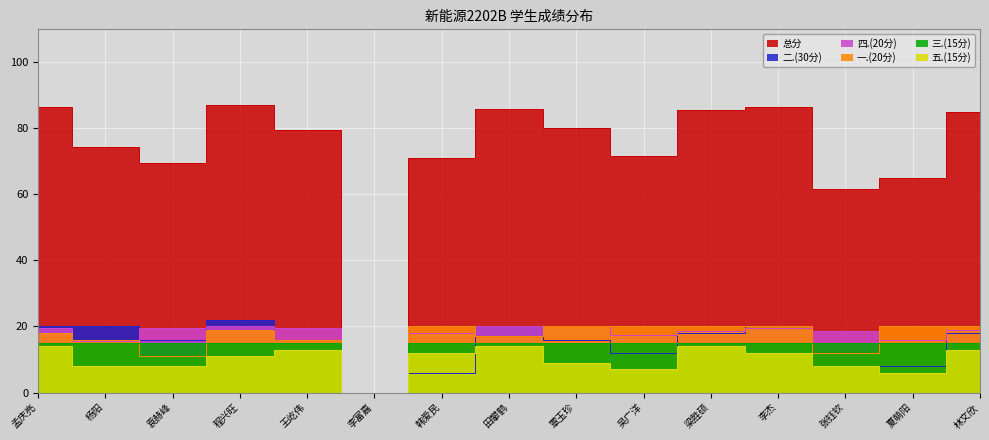

Which series has the widest spread of values?

总分